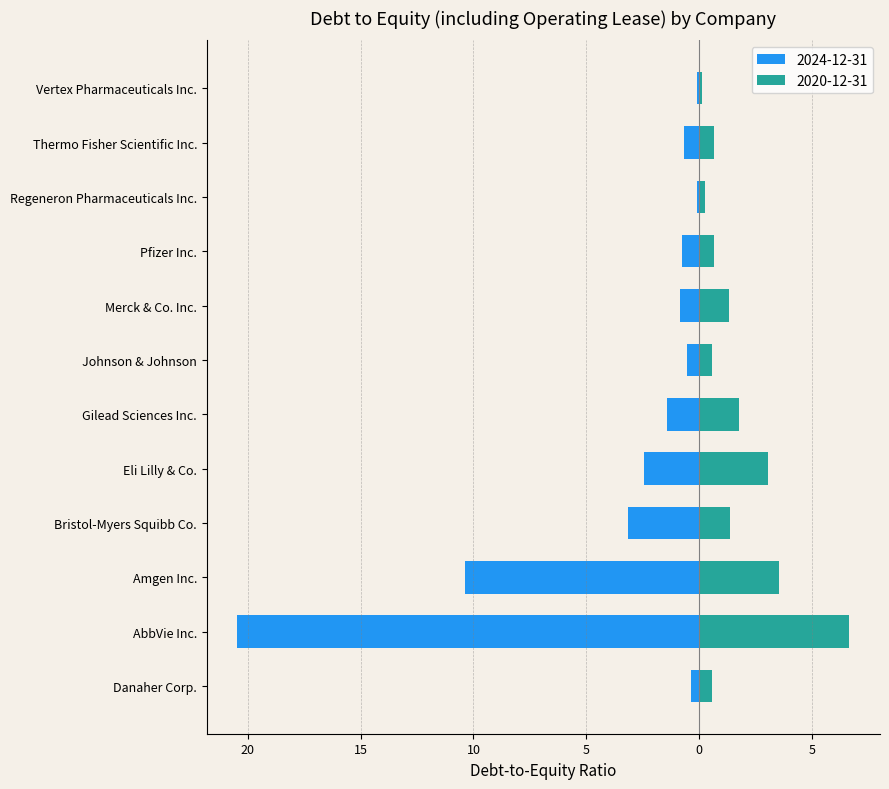

What is the sum of the 2020-12-31 values at Pfizer Inc. and Merck & Co. Inc.?

2.0